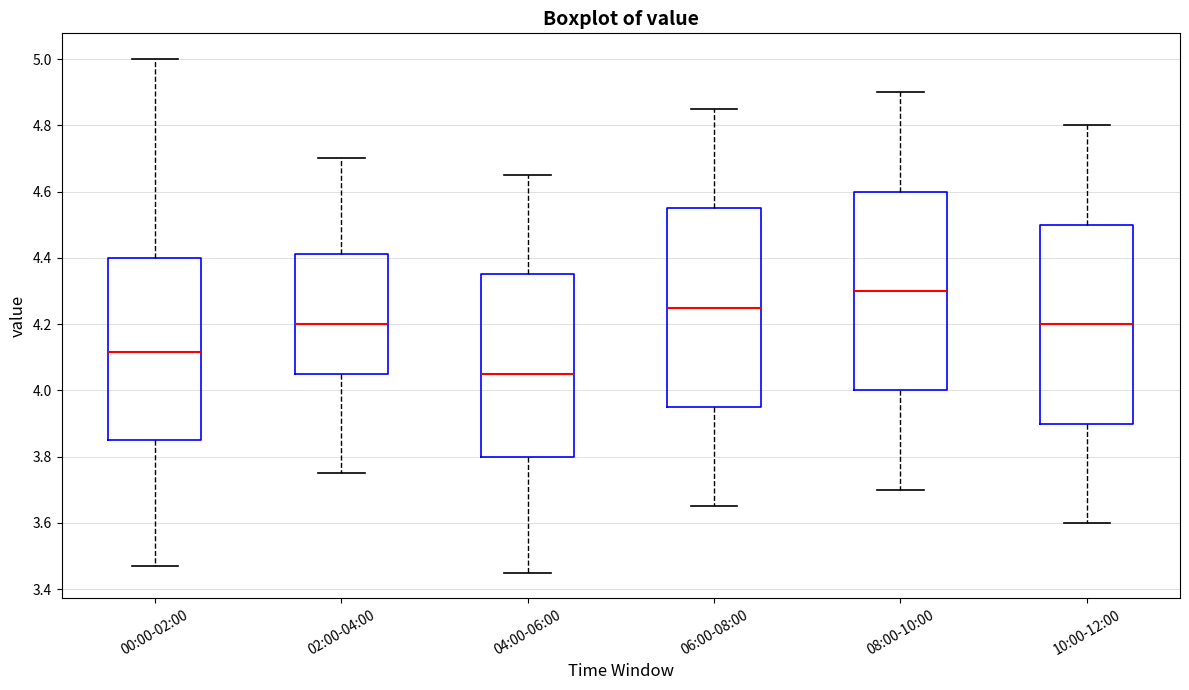

Reading left to right, transcribe this box plot: for each box, give where its median line is, the range the box spans, and where its two whiskers end, as read against the y-axis. The values are not printed on the chart, so give them approximately, as read against the axis.

00:00-02:00: median 4.12, box 3.86 to 4.40, whiskers 3.48 to 5.00
02:00-04:00: median 4.20, box 4.06 to 4.42, whiskers 3.76 to 4.70
04:00-06:00: median 4.06, box 3.80 to 4.36, whiskers 3.46 to 4.66
06:00-08:00: median 4.26, box 3.96 to 4.56, whiskers 3.66 to 4.86
08:00-10:00: median 4.30, box 4.00 to 4.60, whiskers 3.70 to 4.90
10:00-12:00: median 4.20, box 3.90 to 4.50, whiskers 3.60 to 4.80